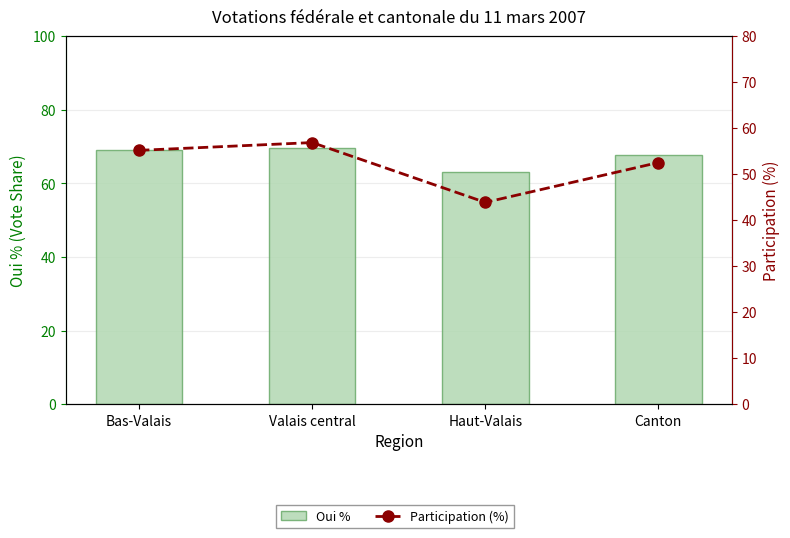

Reading right to left, what are all the values shown in this chart?

Oui %: 67.8	63.0	69.5	69.0
Participation (%): 52.5	43.9	56.9	55.2